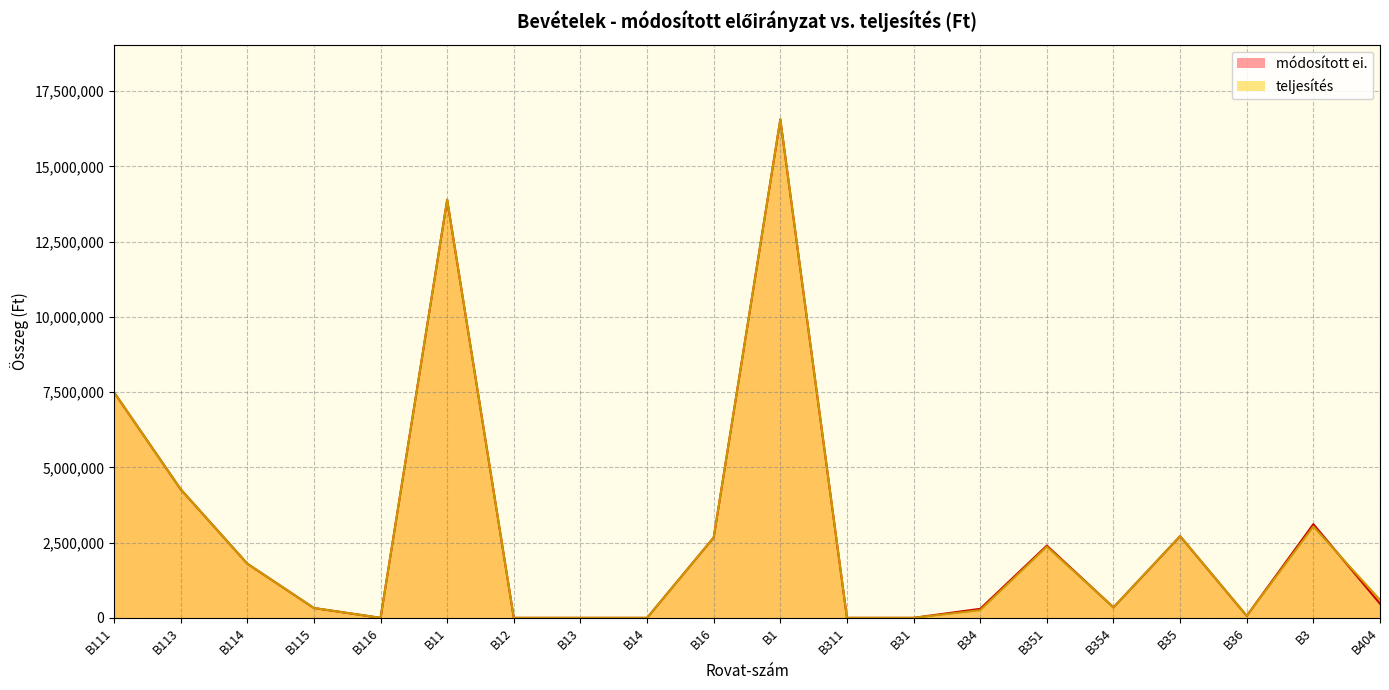

Does the chart have visible grid lines?

Yes